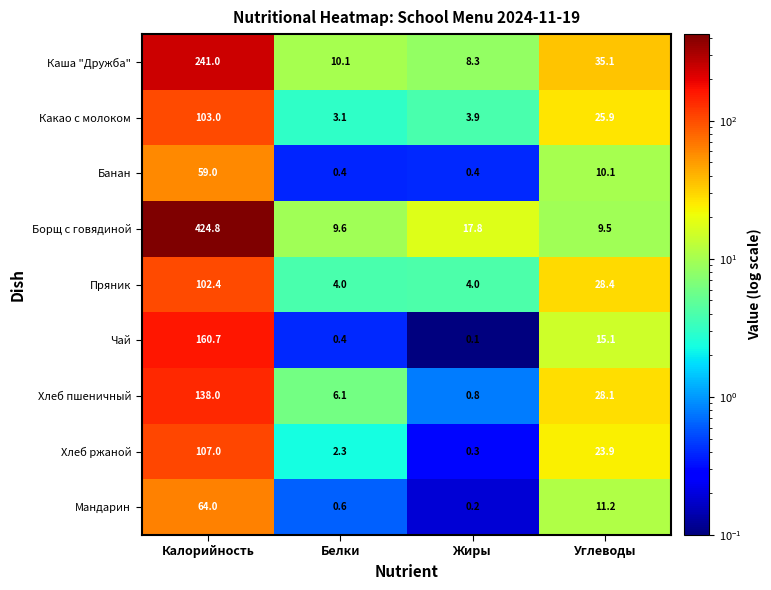

The value of Борщ с говядиной at Жиры is 12.2. True or false?

False